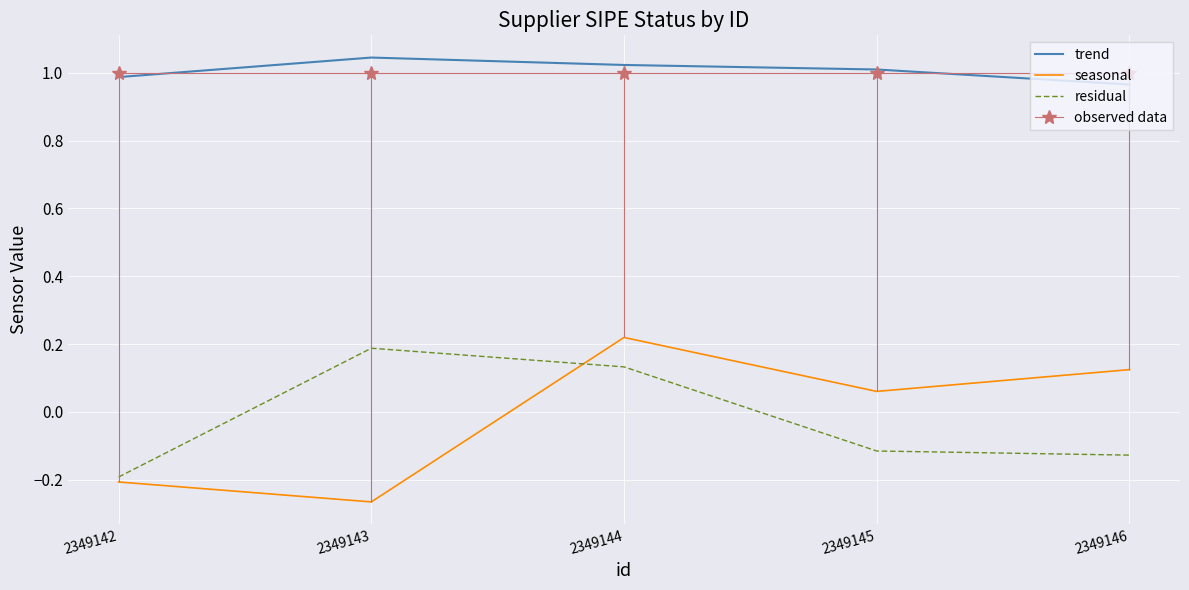

How many interior local peaks does the residual series have?

1